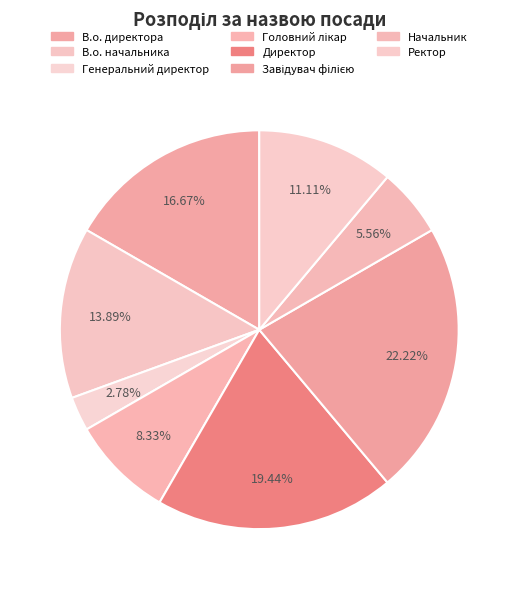

What percentage is the В.о. директора slice, to the nearest percent?

17%